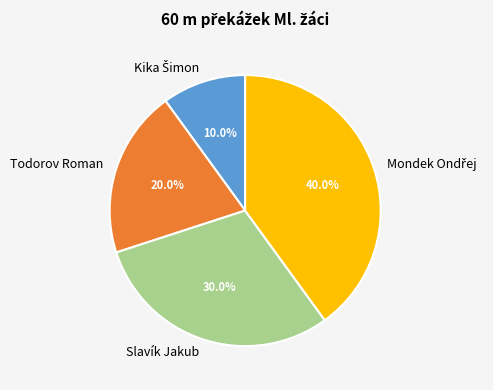

The Todorov Roman slice represents 28% of the pie. True or false?

False